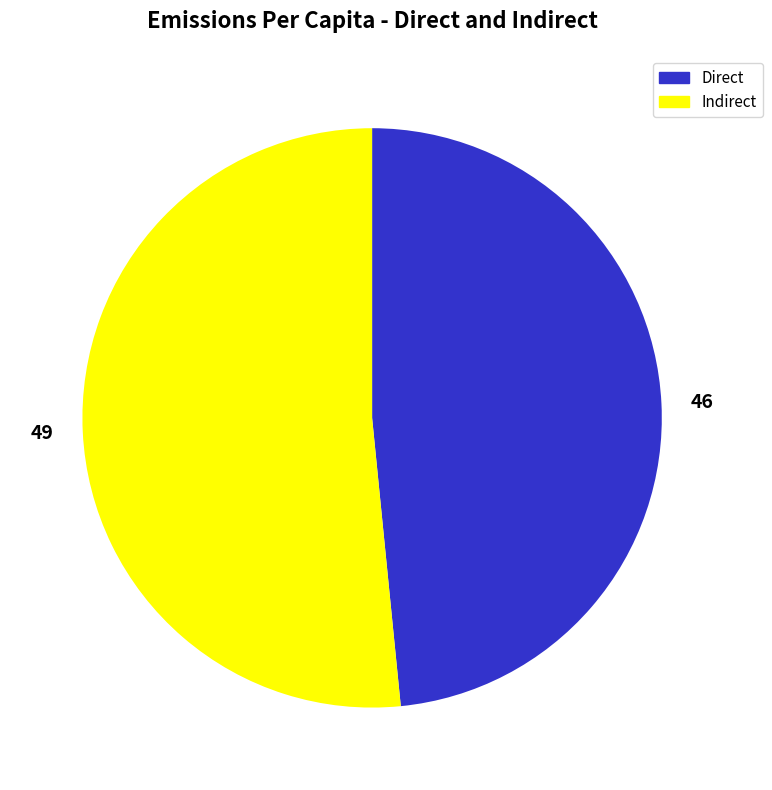

Is it true that 46 is 54% of the pie?

False